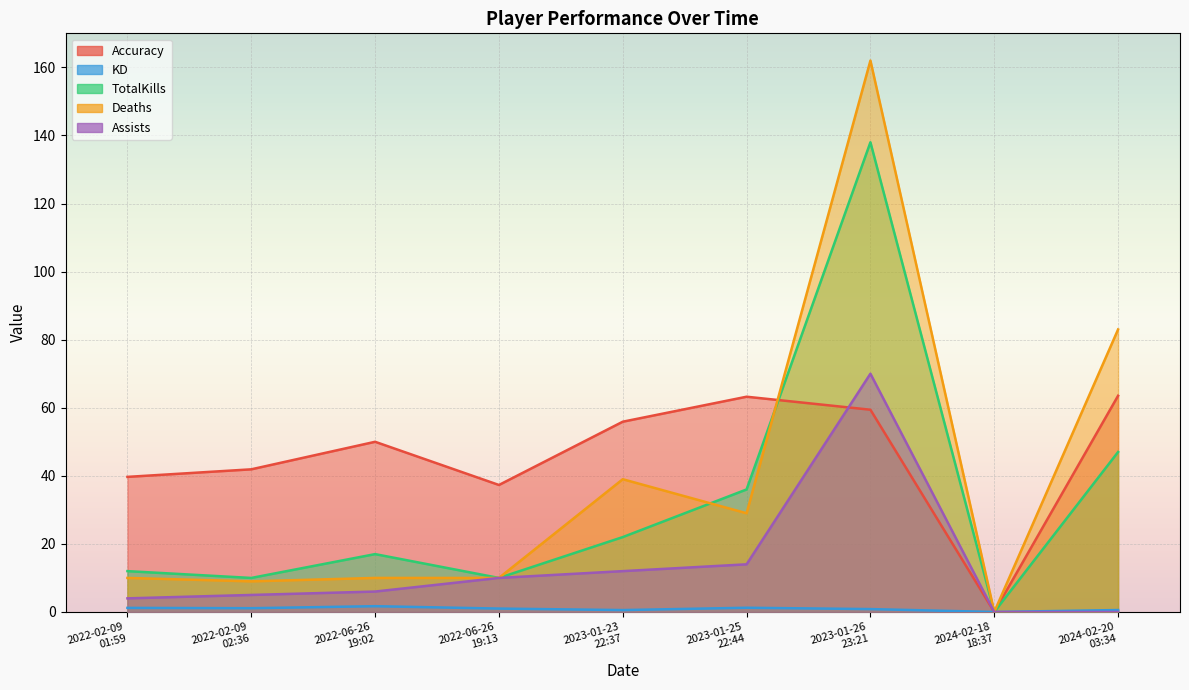

Reading left to right, list all the values displayed in this chart.

Accuracy: 39.7	41.9	50.0	37.3	55.9	63.2	59.4	0.0	63.5
KD: 1.2	1.1	1.7	1.0	0.6	1.2	0.8	0.0	0.6
TotalKills: 12.0	10.0	17.0	10.0	22.0	36.0	138.0	0.0	47.0
Deaths: 10.0	9.0	10.0	10.0	39.0	29.0	162.0	0.0	83.0
Assists: 4.0	5.0	6.0	10.0	12.0	14.0	70.0	0.0	0.0